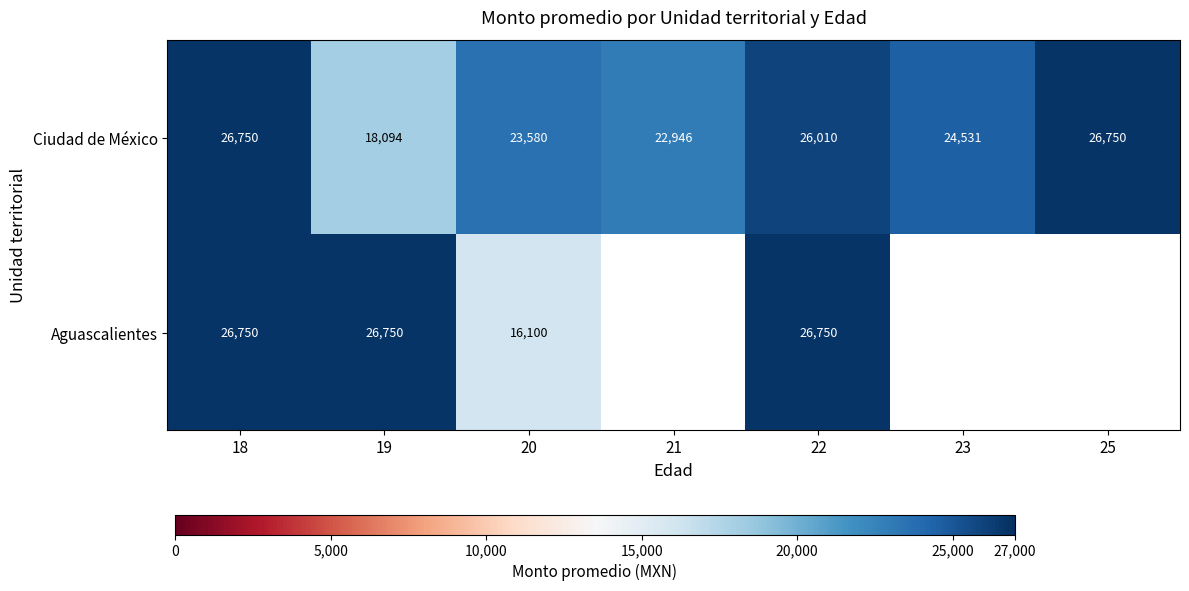

At 22, list the series in order from largest to smallest.

Aguascalientes, Ciudad de México